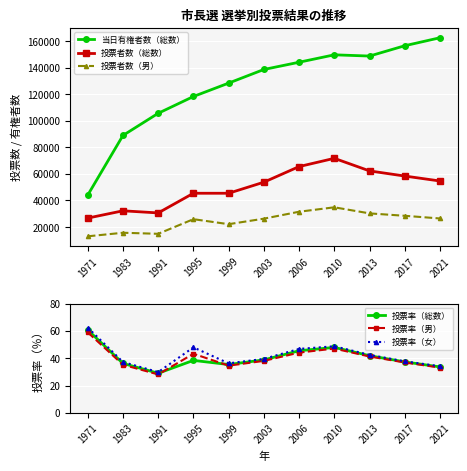

At which label is 投票率（女） closest to 46?

2006